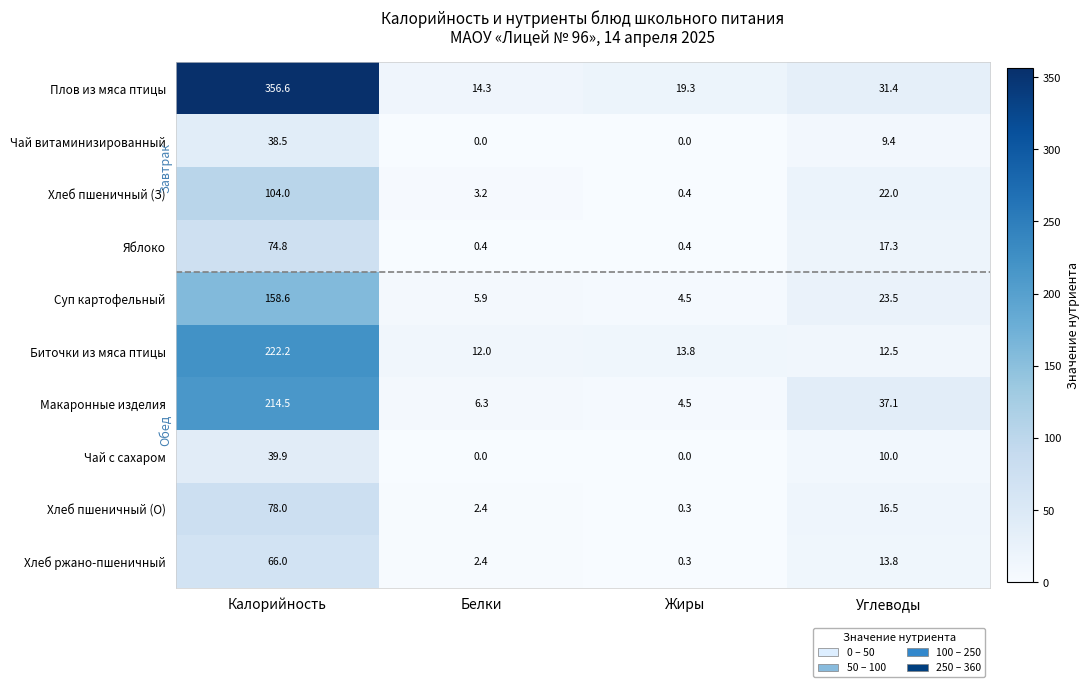

Where does the Чай витаминизированный series first go above 9?

Калорийность